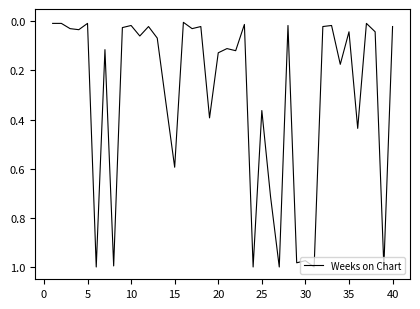

How many lines are shown in the chart?

1